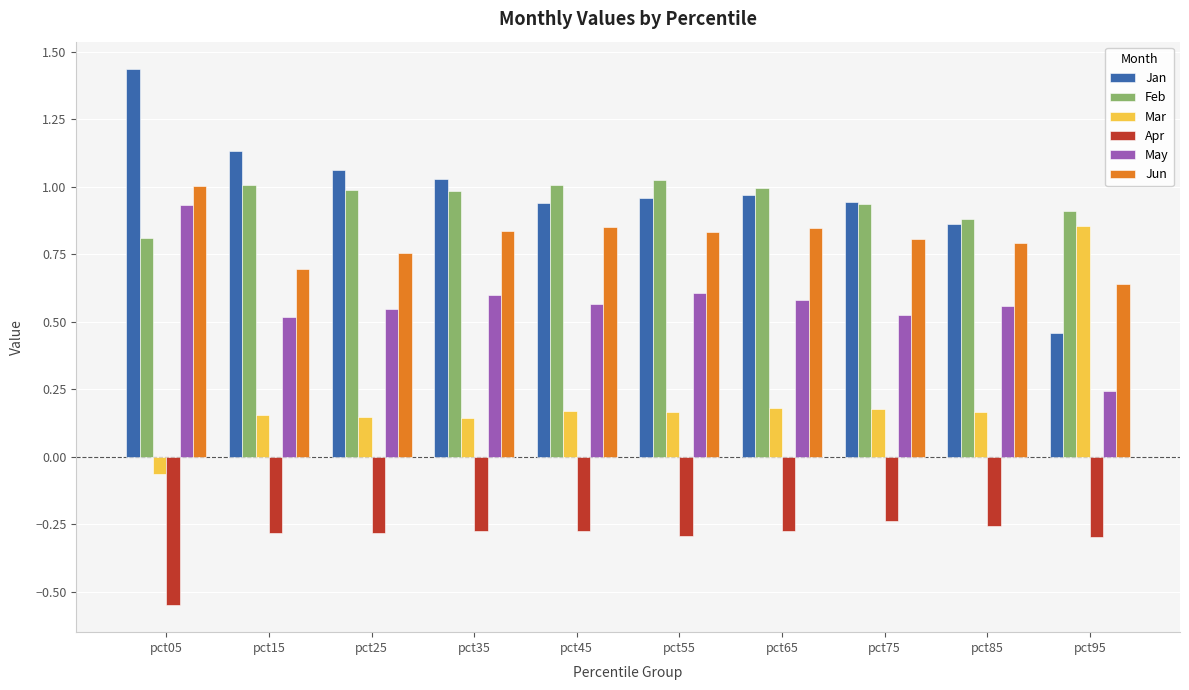

Which label corresponds to the smallest value in the chart?

pct05